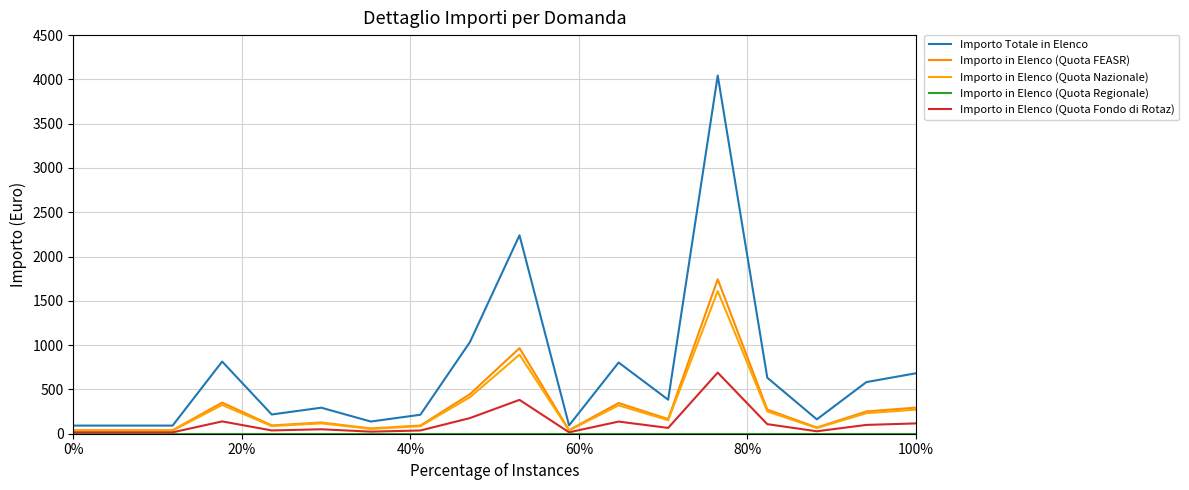

Rank the series by their maximum value, from highest to lowest.

Importo Totale in Elenco, Importo in Elenco (Quota FEASR), Importo in Elenco (Quota Nazionale), Importo in Elenco (Quota Fondo di Rotaz), Importo in Elenco (Quota Regionale)